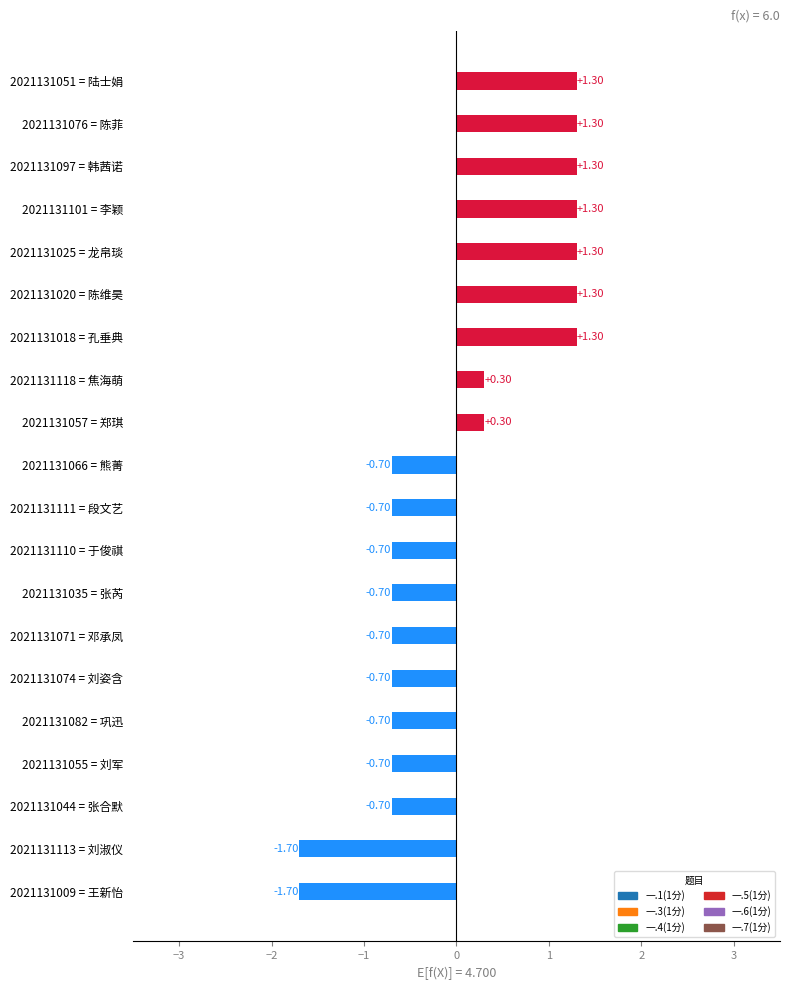

What is the value of the 一.3(1分) bar at the 5th from the left?

1